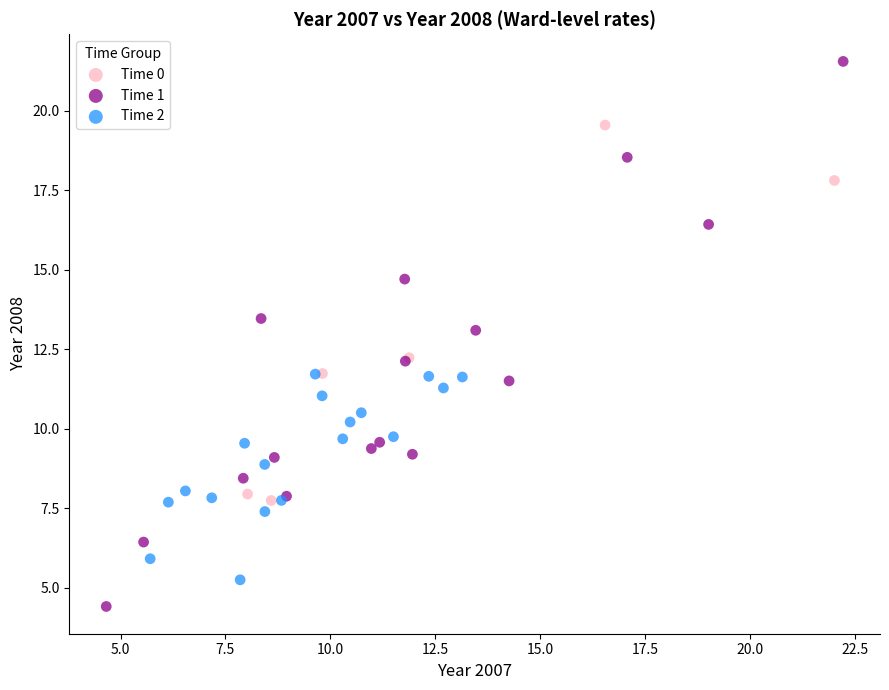

Which series has the widest spread of Y values?

Time 1